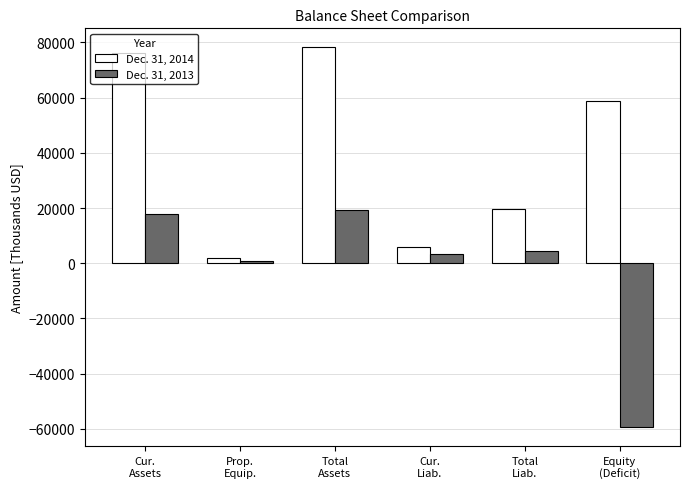

Reading right to left, transcribe all the data shown in this chart.

Dec. 31, 2014: Equity
(Deficit)=58696	Total
Liab.=19497	Cur.
Liab.=5874	Total
Assets=78193	Prop.
Equip.=1782	Cur.
Assets=76183
Dec. 31, 2013: Equity
(Deficit)=-59472	Total
Liab.=4274	Cur.
Liab.=3342	Total
Assets=19146	Prop.
Equip.=904	Cur.
Assets=18014